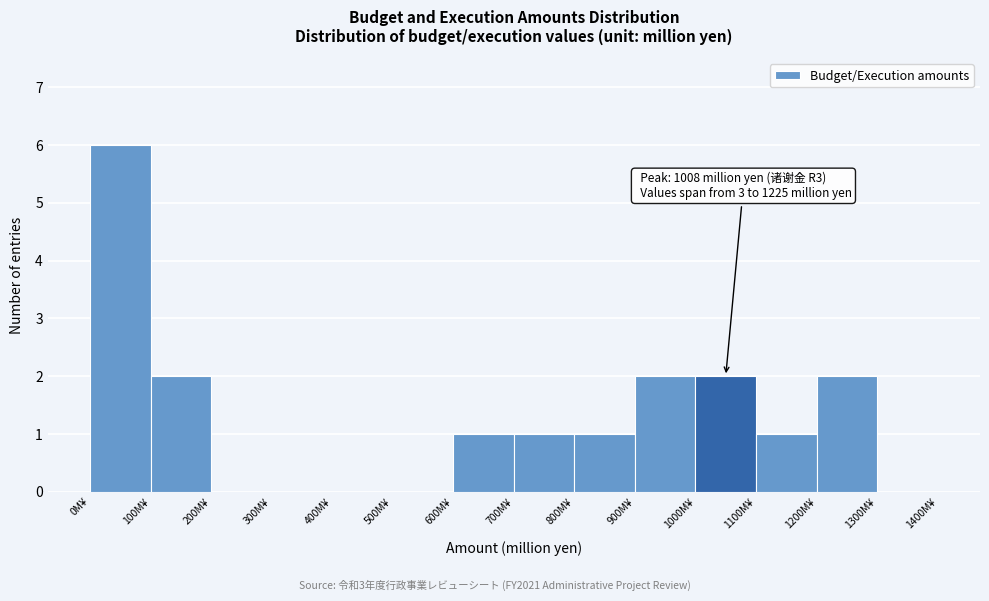

Which range on the x-axis has the tallest bar?

0 to 100